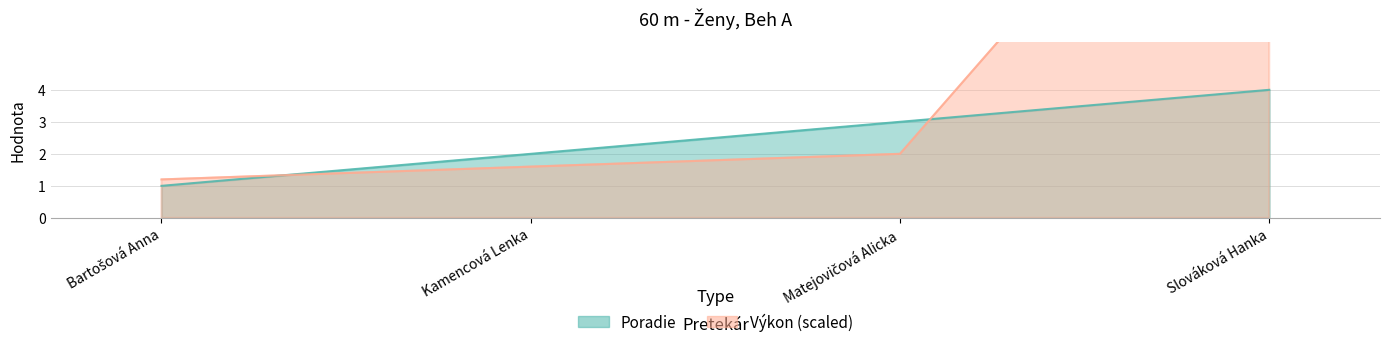

How many lines are shown in the chart?

2